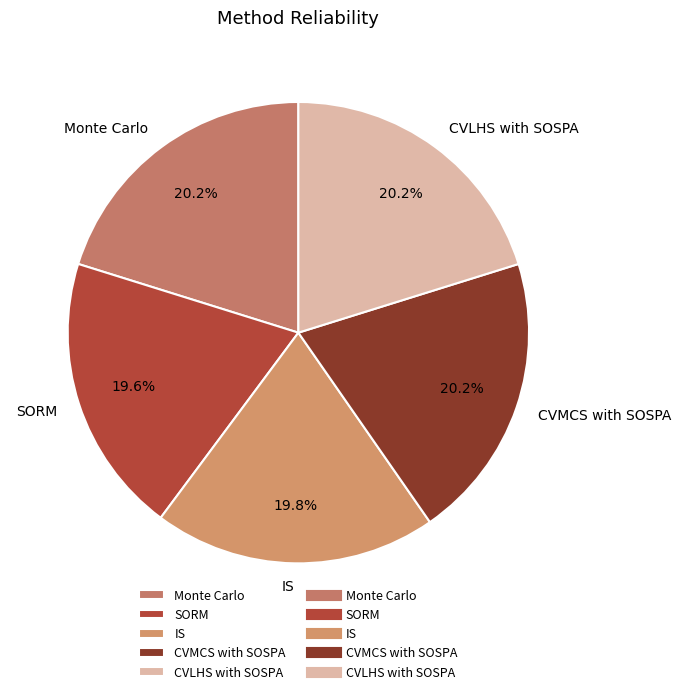

The IS slice represents 20% of the pie. True or false?

True